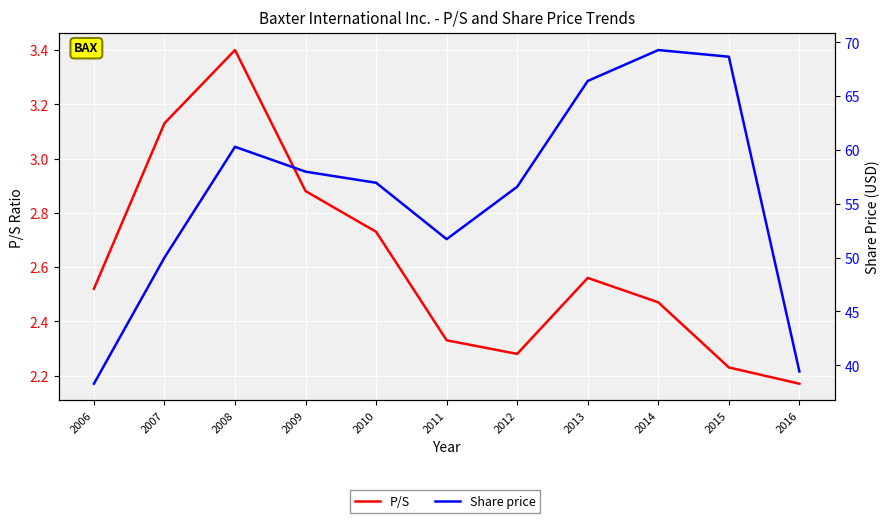

List the labels in order of P/S value, smallest first.

2016, 2015, 2012, 2011, 2014, 2006, 2013, 2010, 2009, 2007, 2008